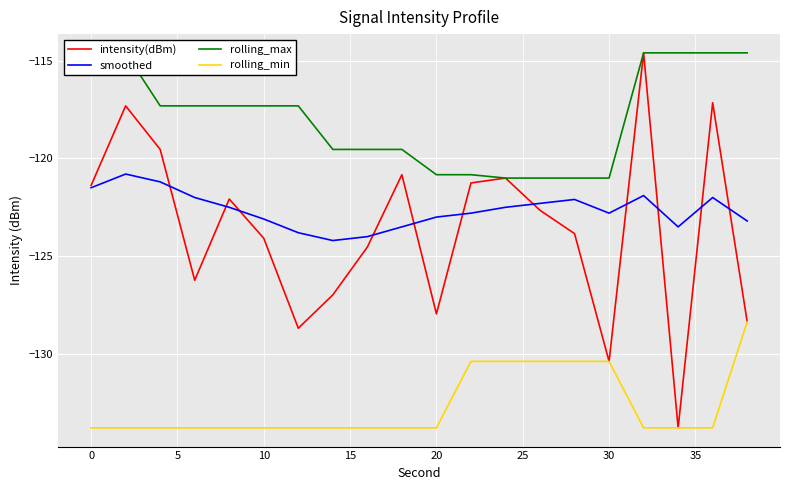

What is the maximum value for rolling_min?

-128.4